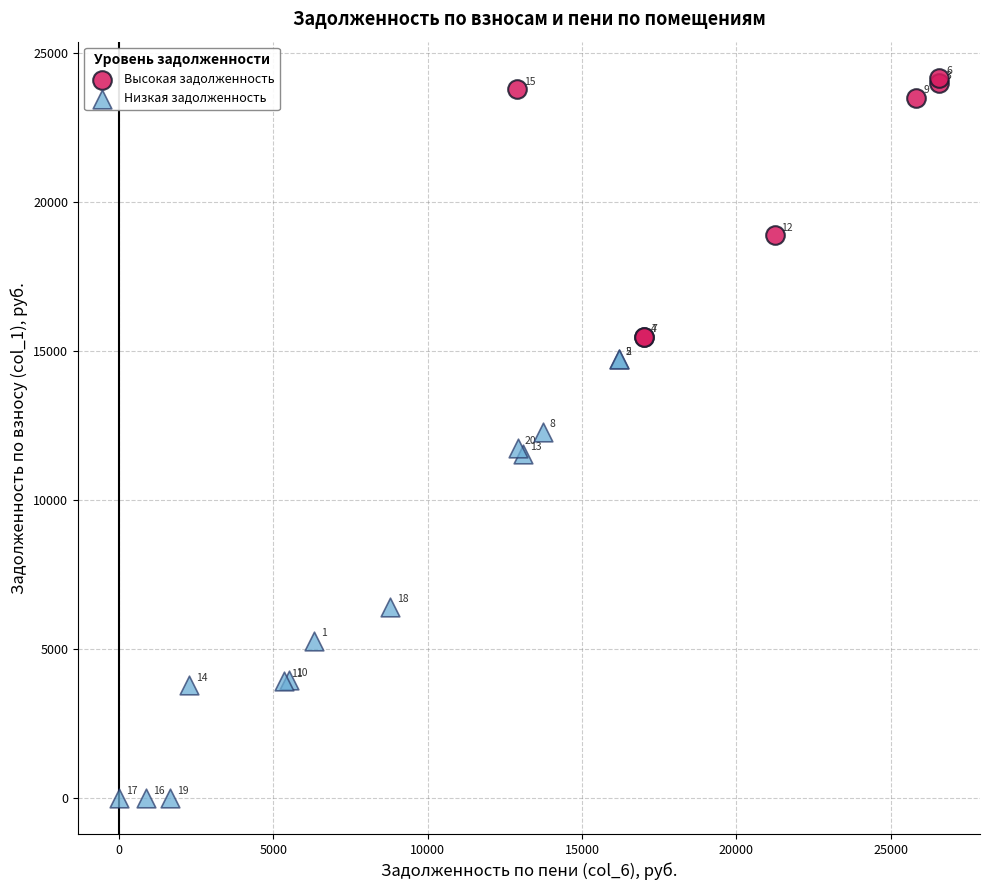

Which series has the largest Y range (max minus min)?

Низкая задолженность